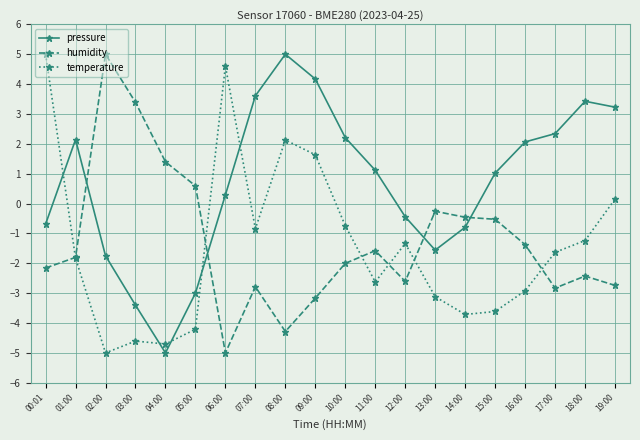

What is the average value of the temperature series?

-1.4